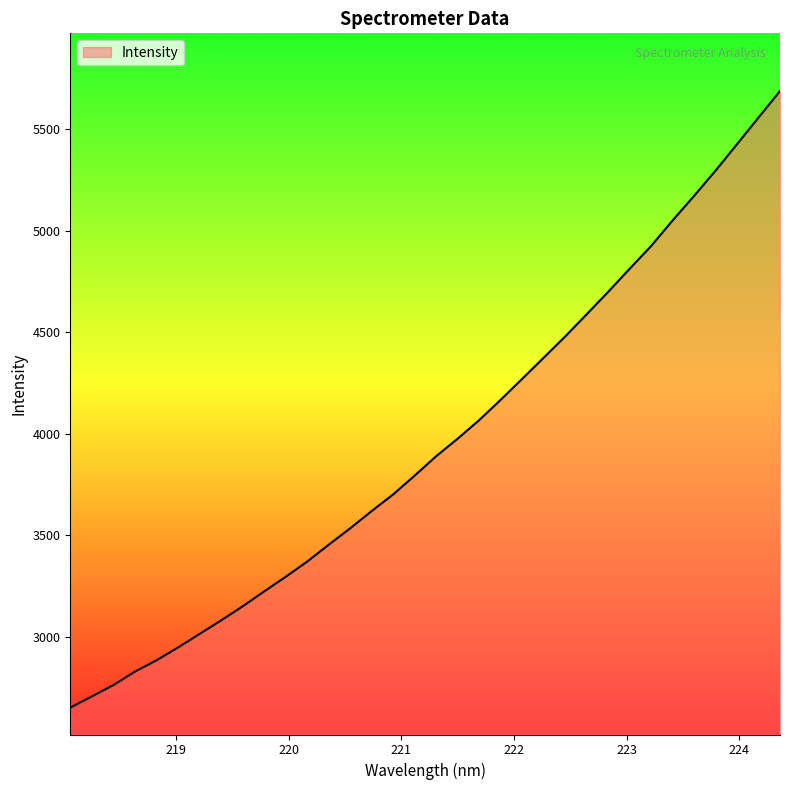

What is the difference between the maximum and minimum values?

3038.5